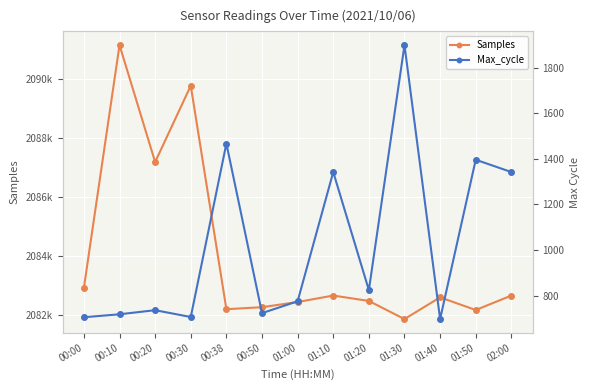

What is the label of the 4th point from the right?

01:30